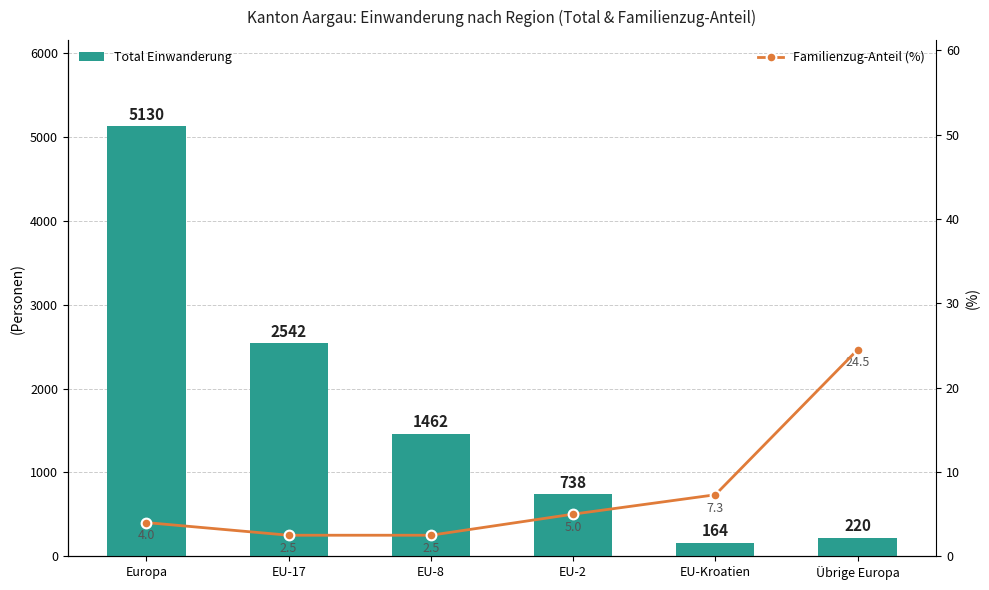

How many data points in Familienzug-Anteil (%) are less than 5?

3